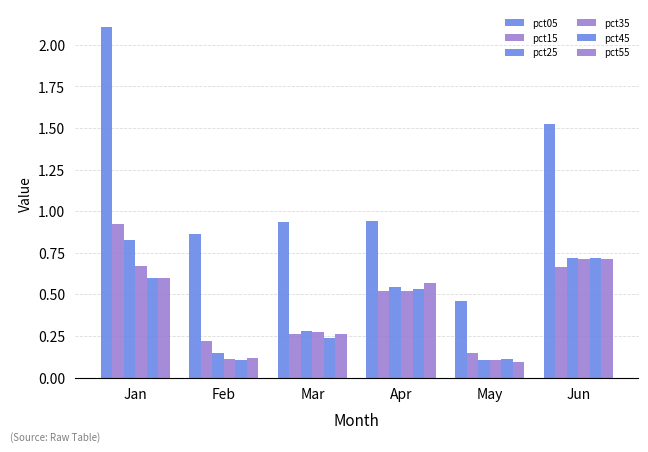

The value of pct55 at Jun is 0.7. True or false?

True